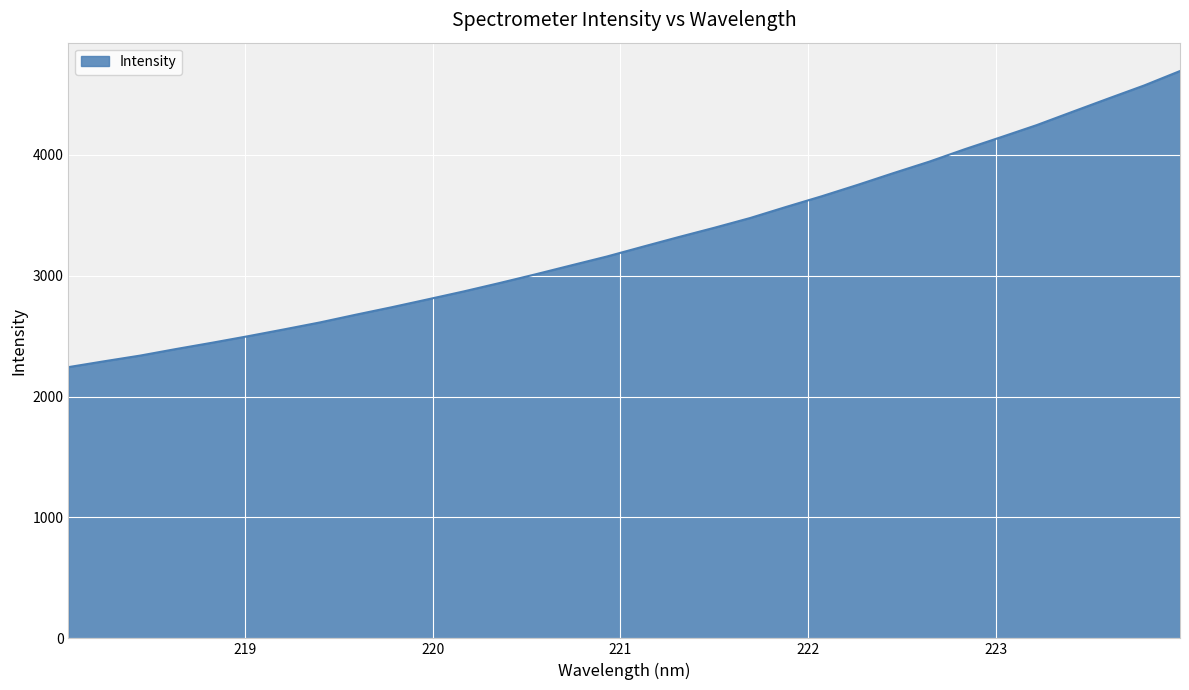

What is the difference between the maximum and minimum values?

2449.1